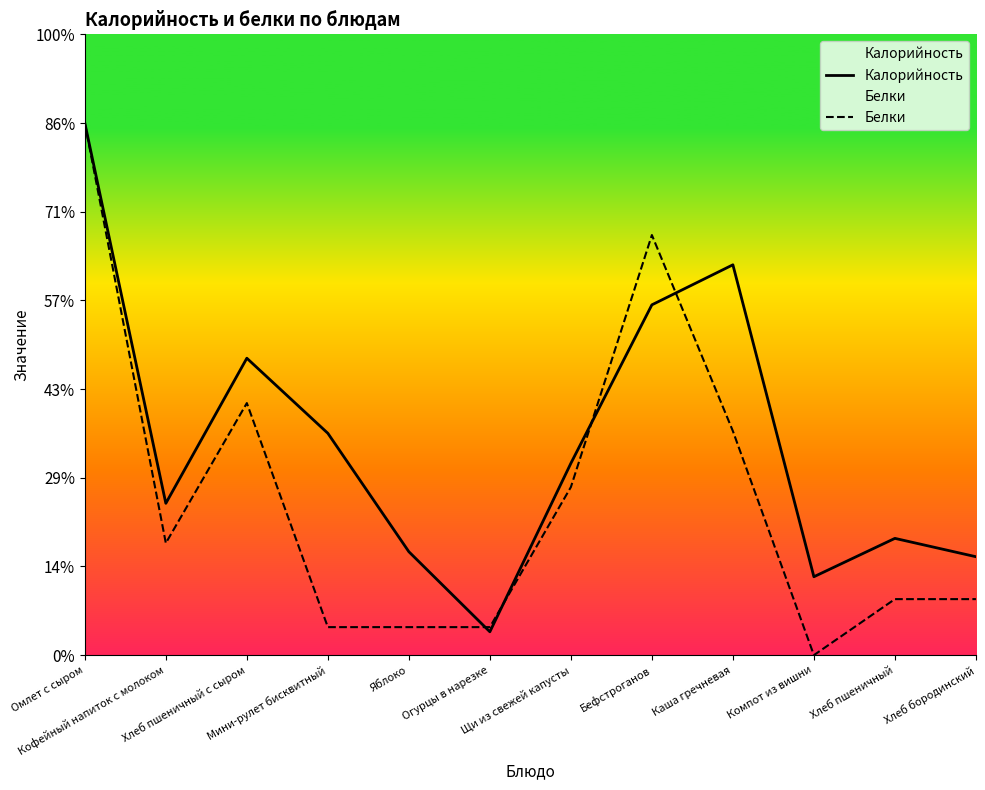

How many lines are shown in the chart?

2